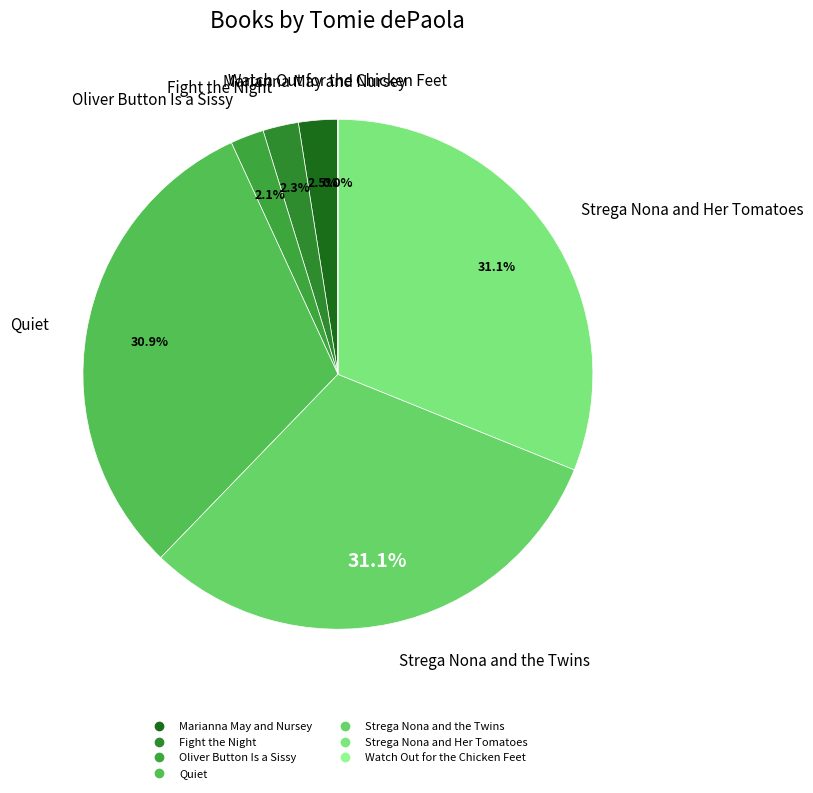

Do Oliver Button Is a Sissy and Marianna May and Nursey together represent more than half of the pie?

No